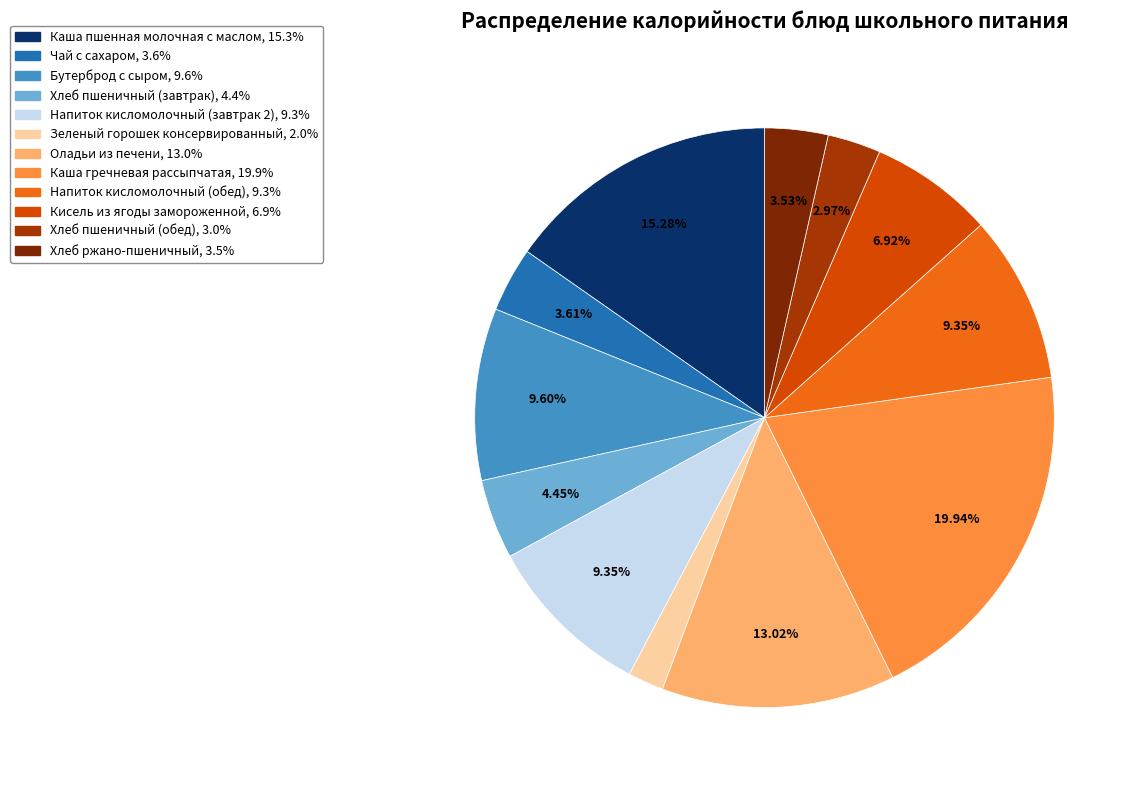

Do Каша пшенная молочная с маслом and Бутерброд с сыром together represent more than half of the pie?

No